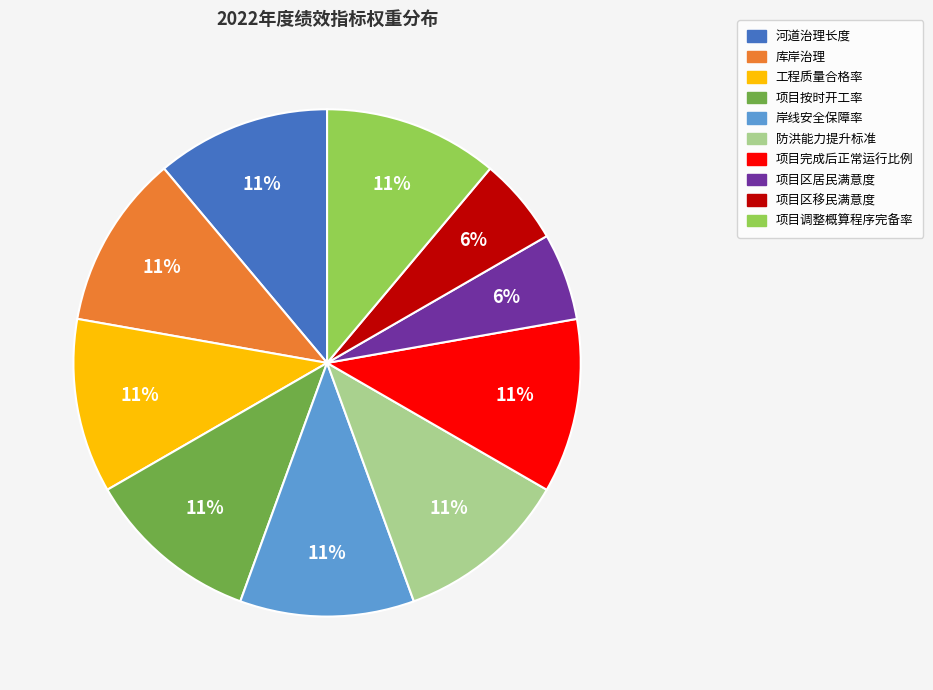

Is there a majority slice in this chart?

No